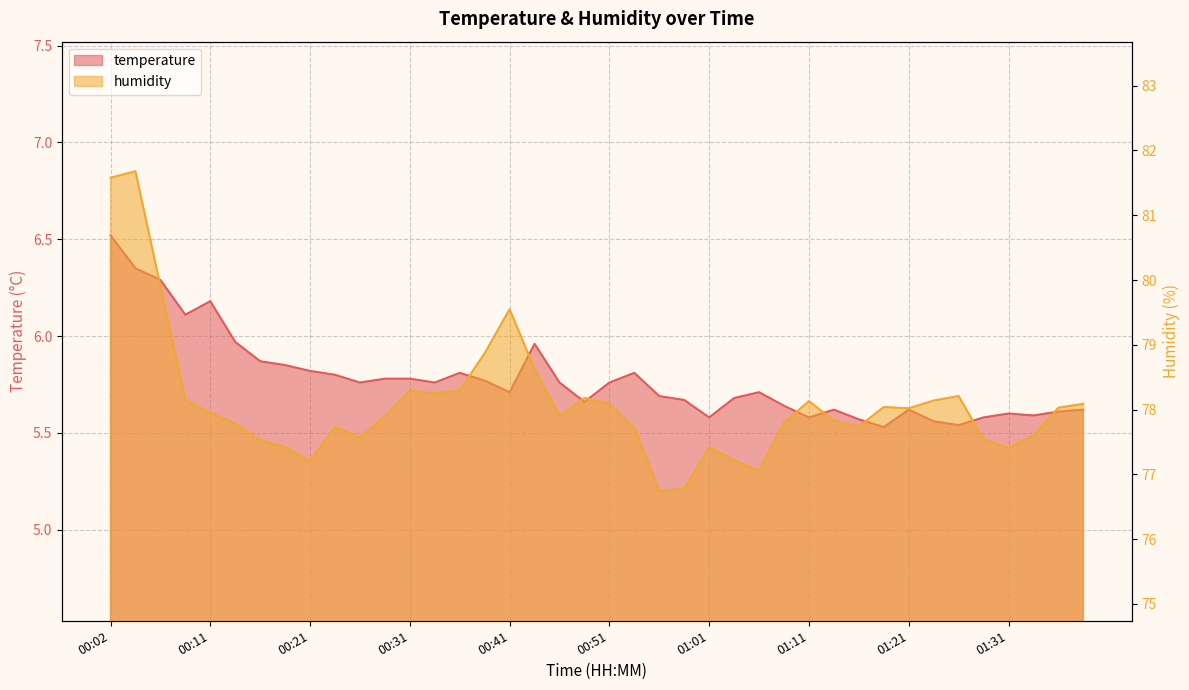

True or false: temperature has more than 1 points higher than both neighbors.

True